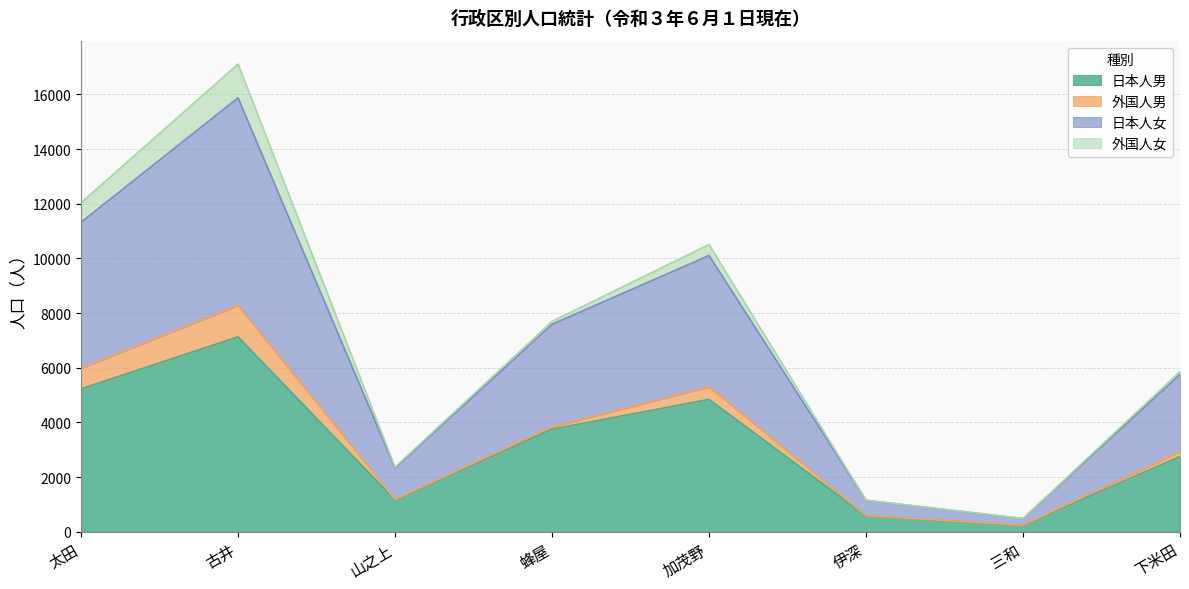

True or false: 日本人女 has more than 0 interior local peaks.

True